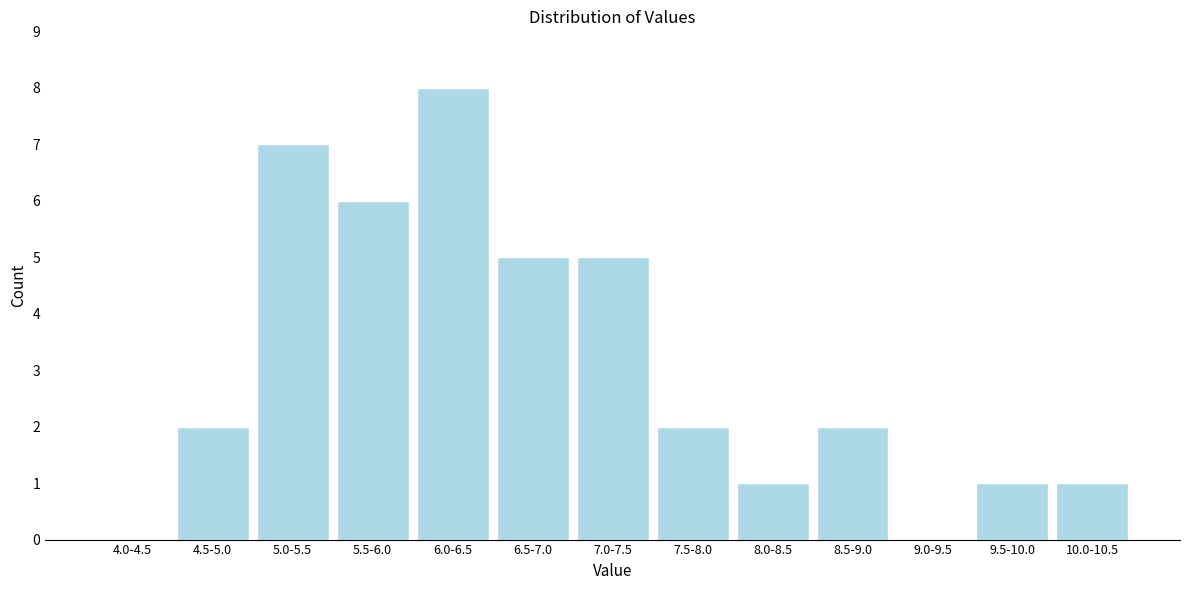

Reading right to left, extract all data points from this chart.

10.0-10.5=1	9.5-10.0=1	9.0-9.5=0	8.5-9.0=2	8.0-8.5=1	7.5-8.0=2	7.0-7.5=5	6.5-7.0=5	6.0-6.5=8	5.5-6.0=6	5.0-5.5=7	4.5-5.0=2	4.0-4.5=0